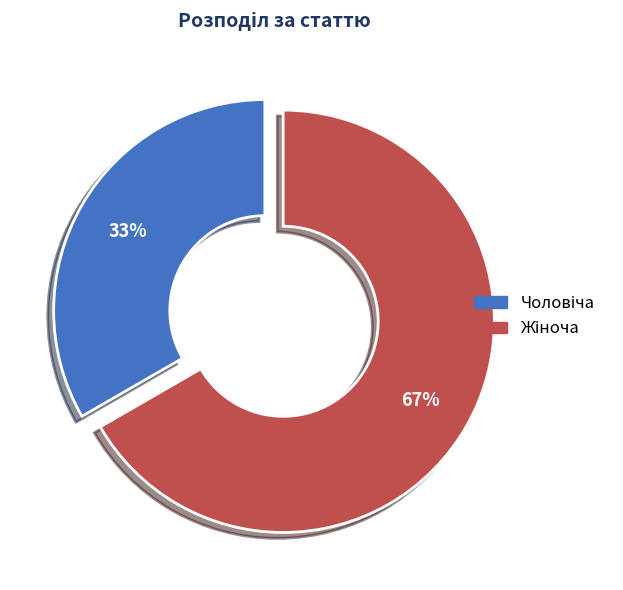

To the nearest percent, what is the average slice percentage?

50%